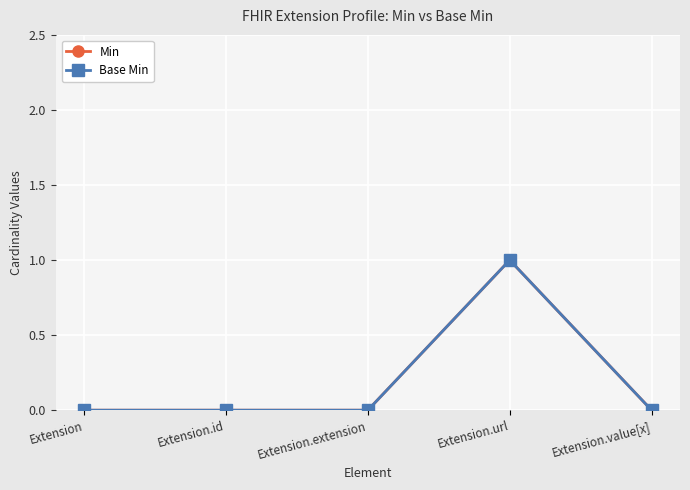

What is the sum of all Min values?

1